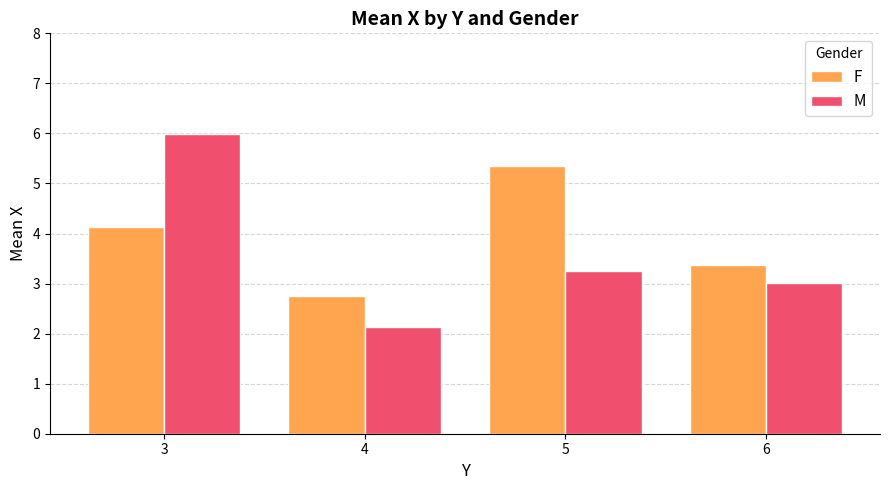

The value of F at 6 is 6.0. True or false?

False